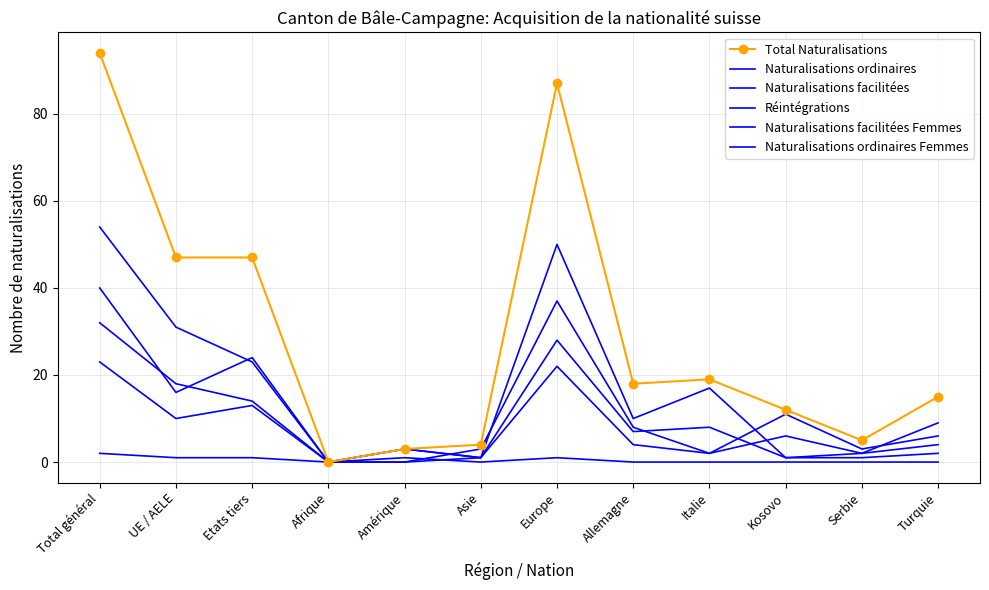

What is the difference between the highest and lowest values at Turquie?

15